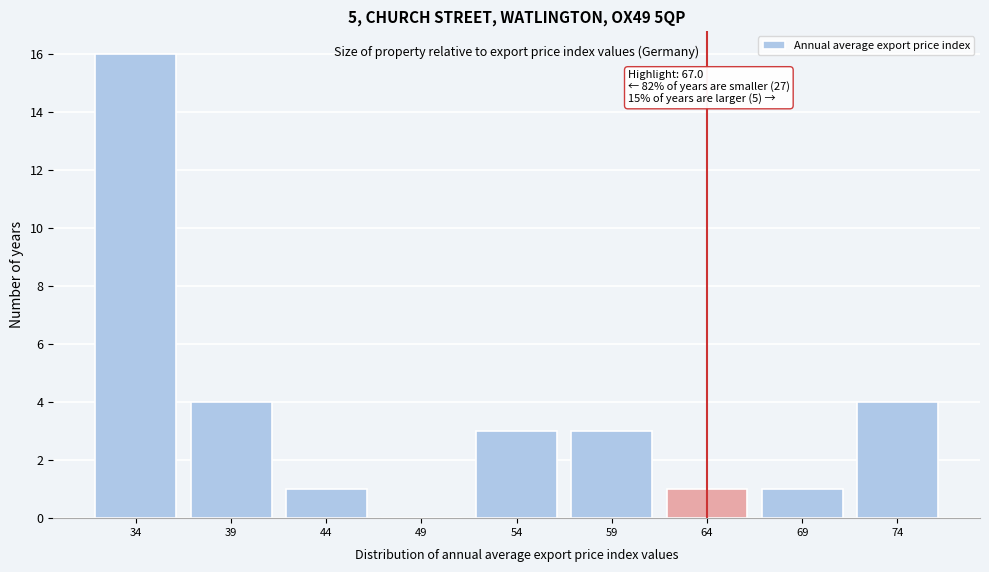

Reading left to right, transcribe all the data shown in this chart.

34=16	39=4	44=1	49=0	54=3	59=3	64=1	69=1	74=4